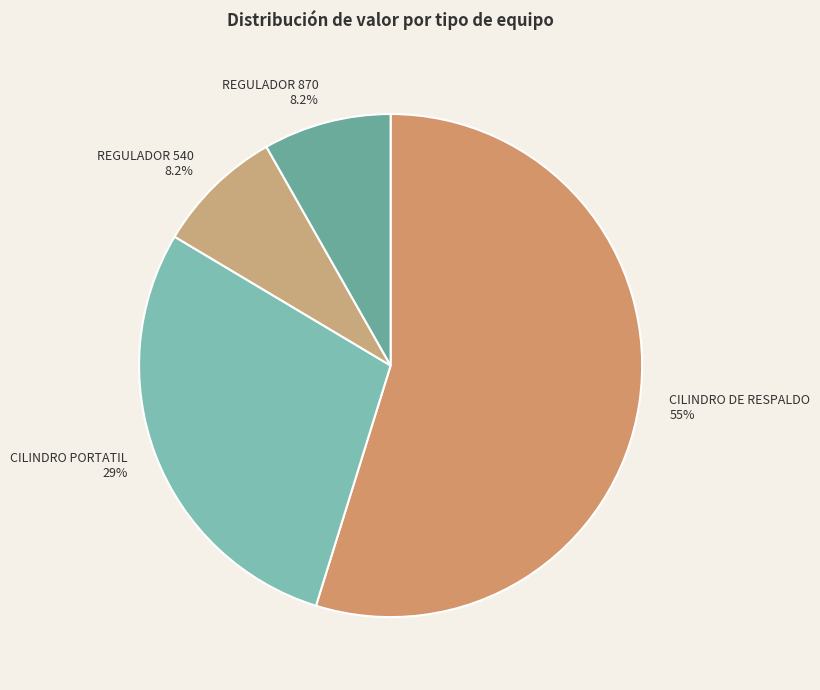

The REGULADOR 870 slice represents 21% of the pie. True or false?

False